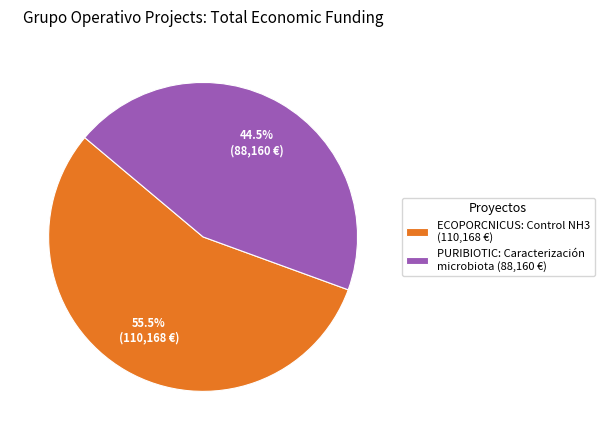

Which has a higher value, ECOPORCNICUS or PURIBIOTIC?

ECOPORCNICUS